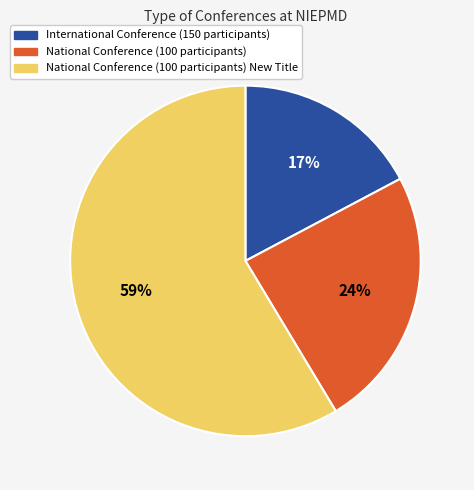

To the nearest percent, what is the average slice percentage?

33%